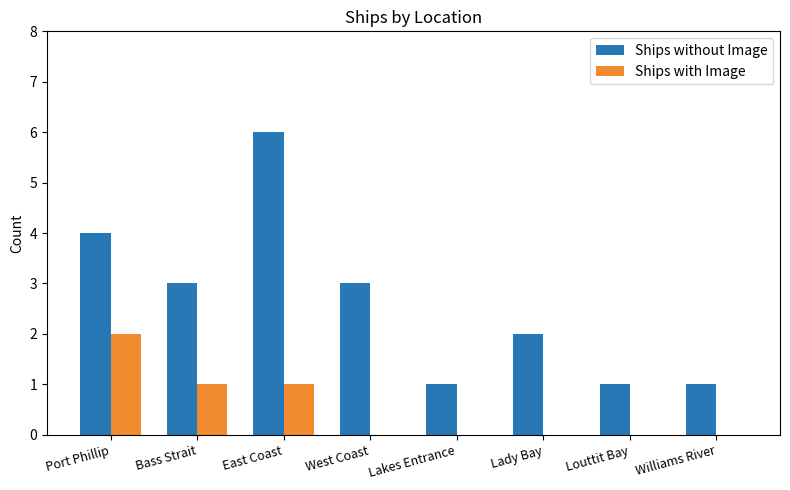

Count the Ships without Image values in the range 1 to 4.

7